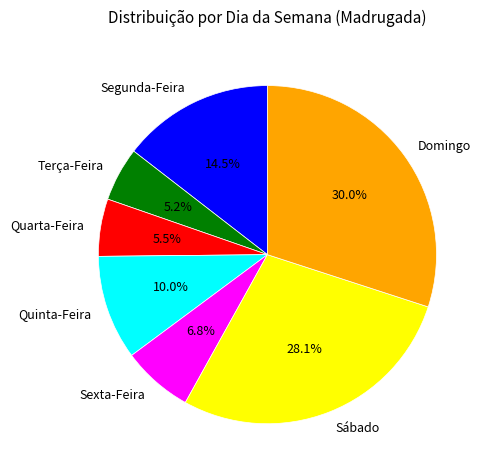

To the nearest percent, what is the combined percentage of Segunda-Feira and Sábado?

43%